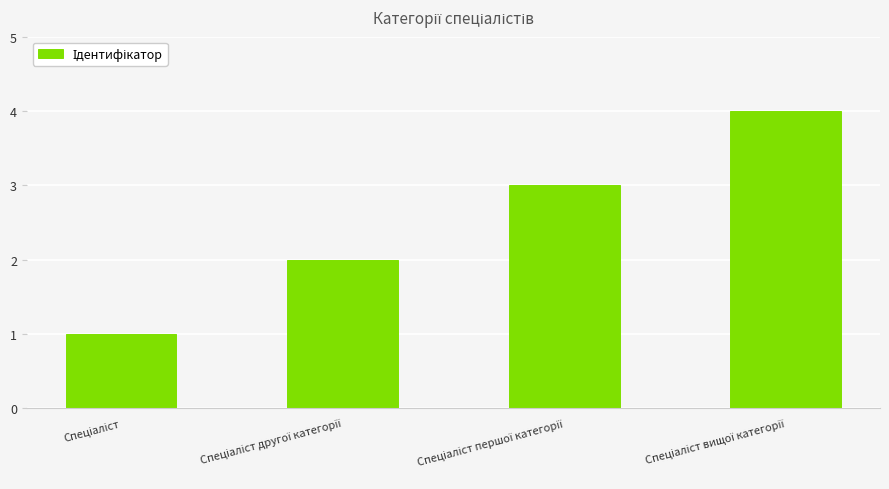

What is the difference between the maximum and minimum values?

3